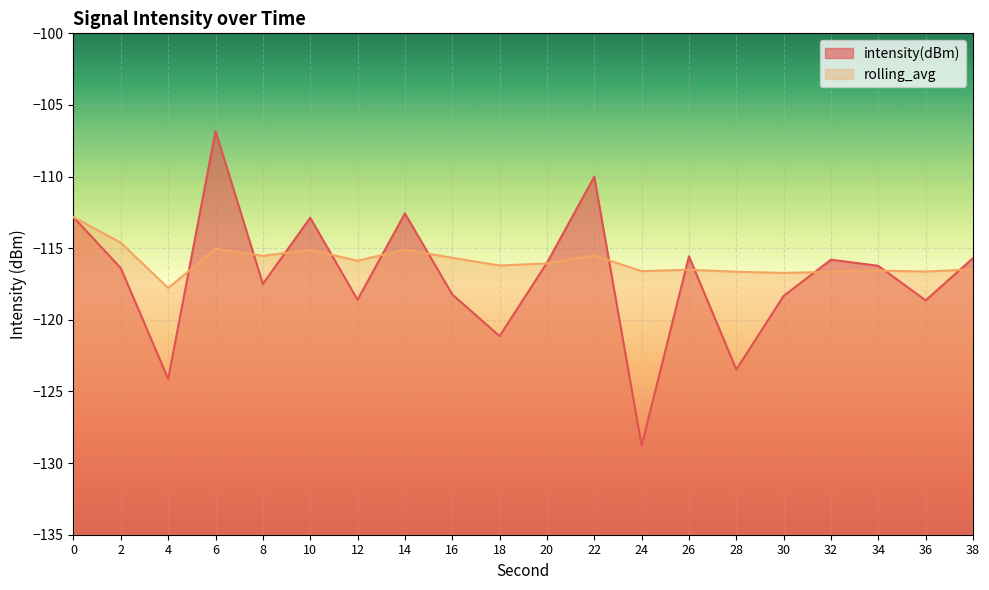

Where do intensity(dBm) and rolling_avg first cross each other?

4 and 6